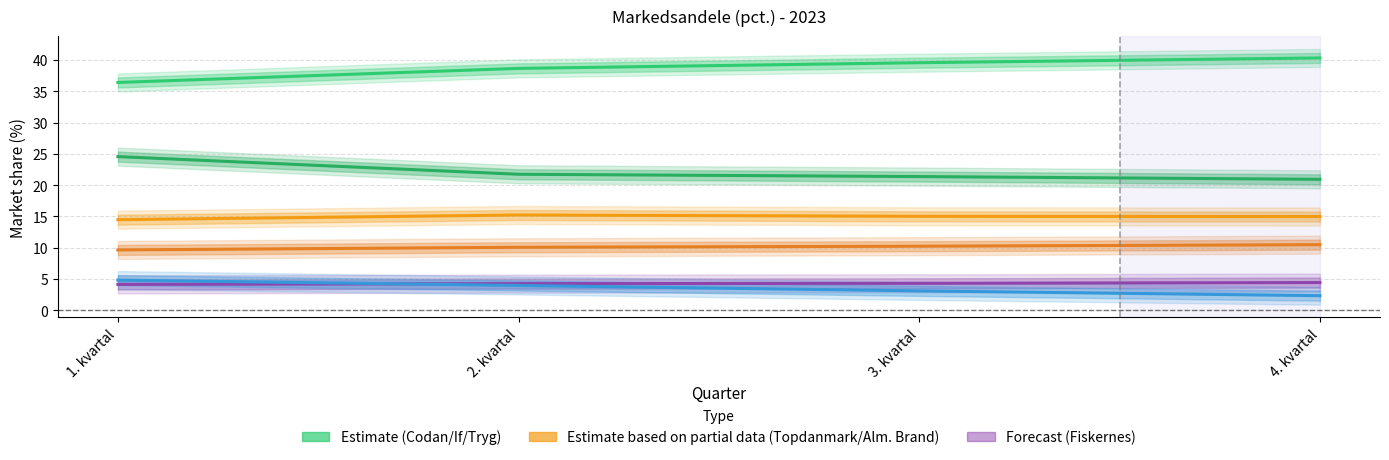

What is the difference between the maximum and minimum values in the Alm. Brand Forsikring series?

0.3